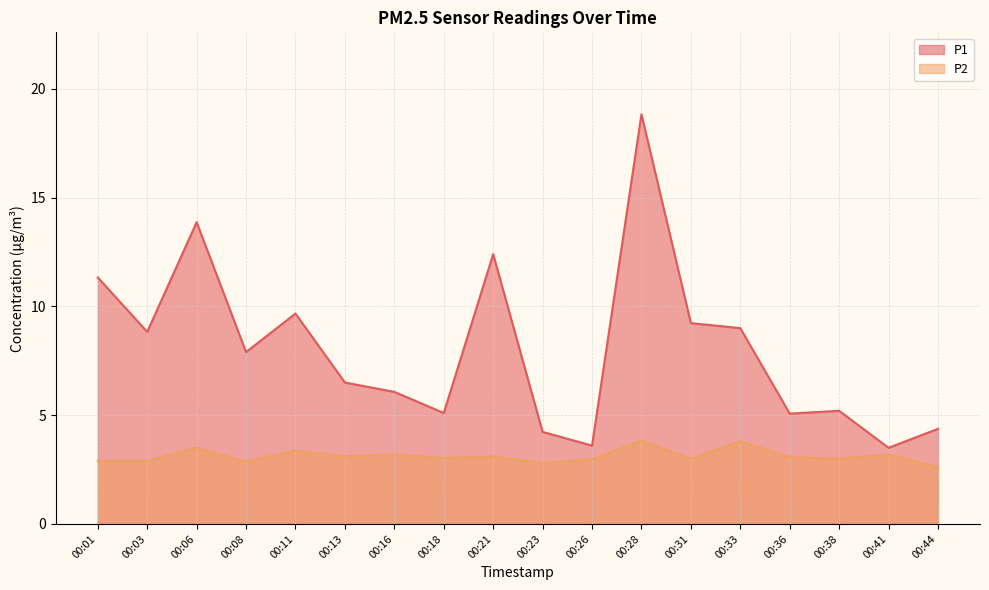

True or false: P1 and P2 intersect in this chart.

False